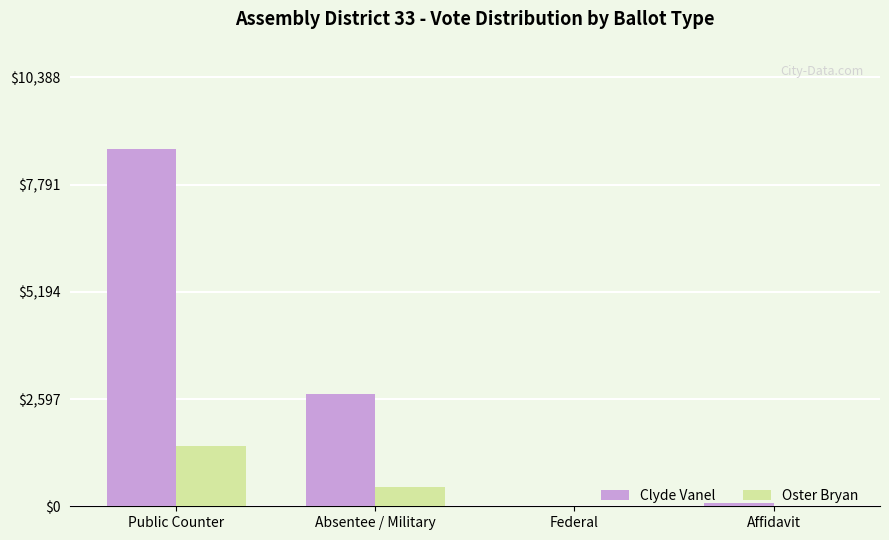

Is the value of Oster Bryan at Absentee / Military greater than the value of Clyde Vanel at Public Counter?

No